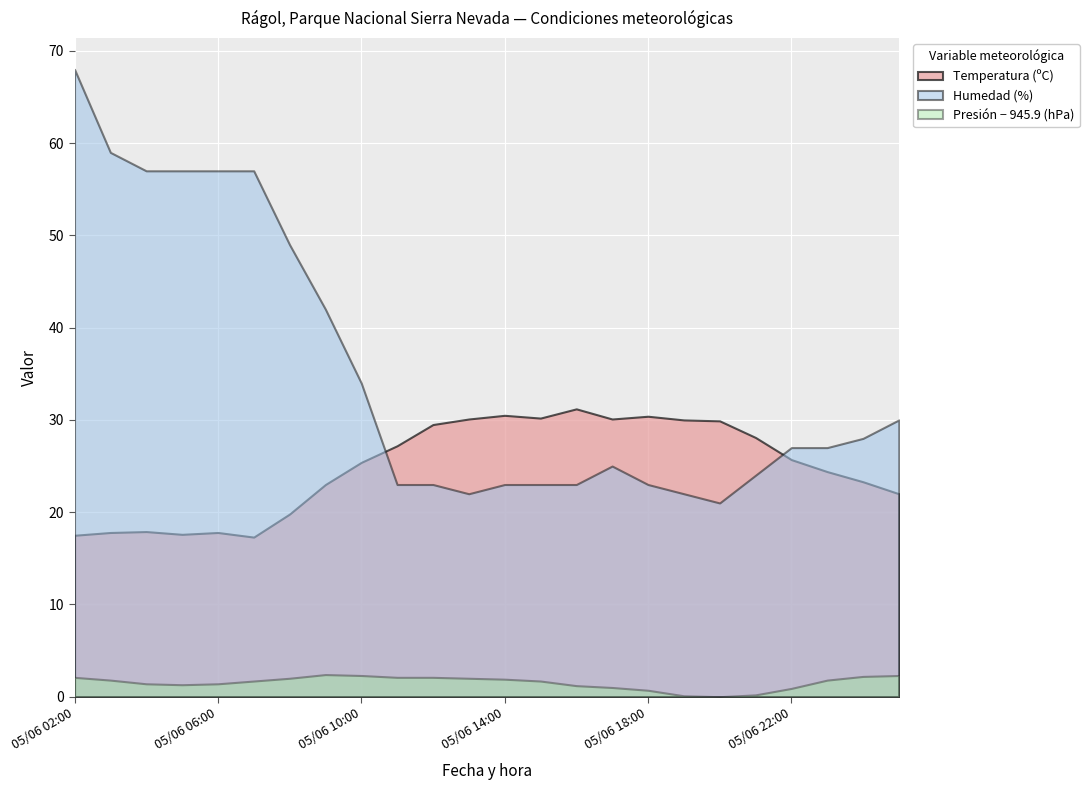

What is the average value of the Presión (hPa) series?

947.4